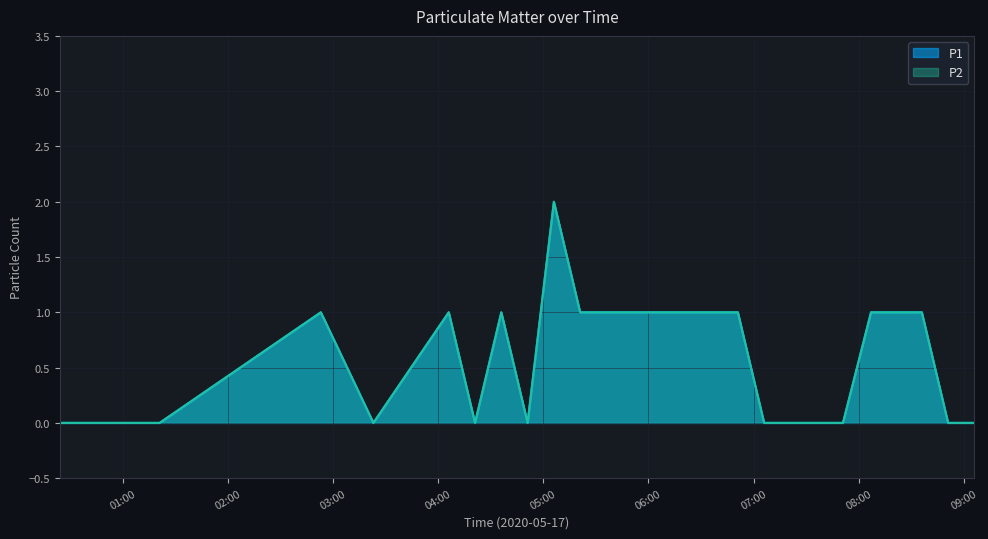

True or false: P2 and P1 cross at least once.

False